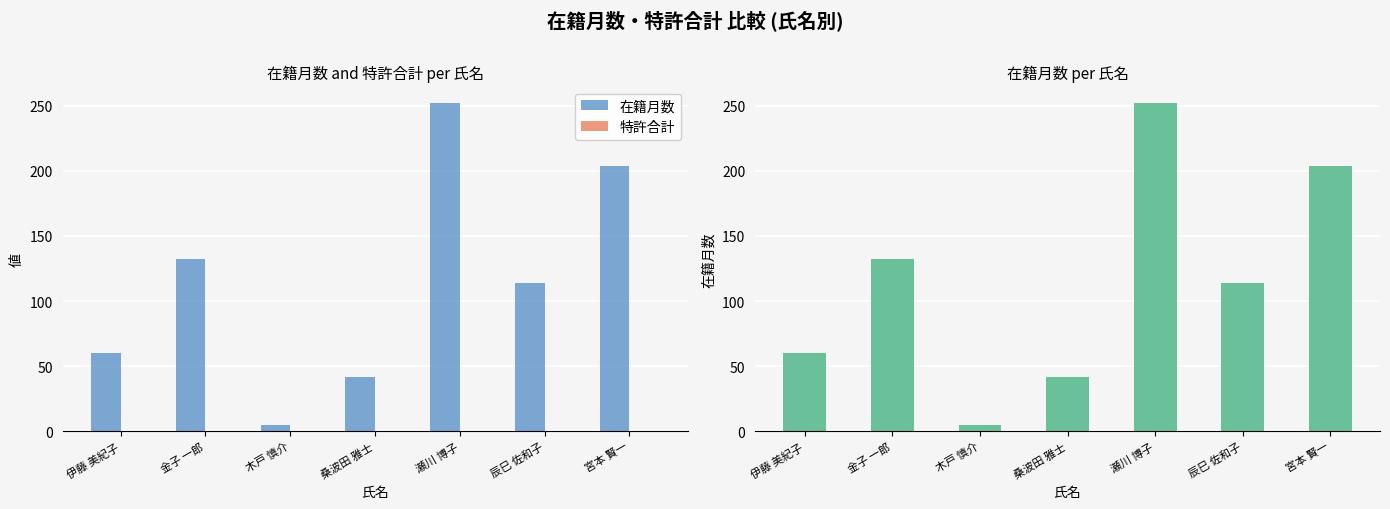

Which category has the highest value in the 特許合計 series?

伊藤 美紀子